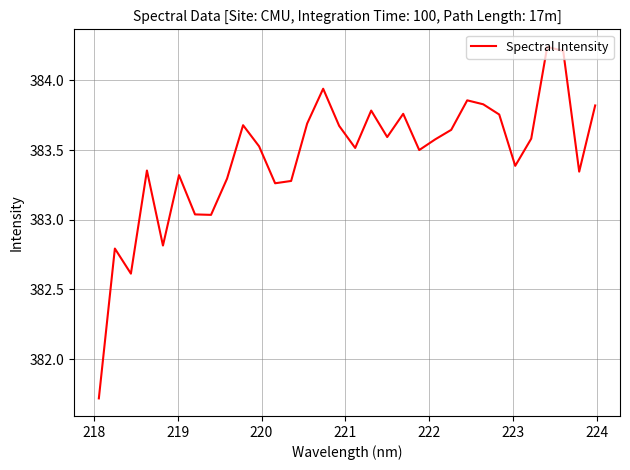

What is the average value?

383.5